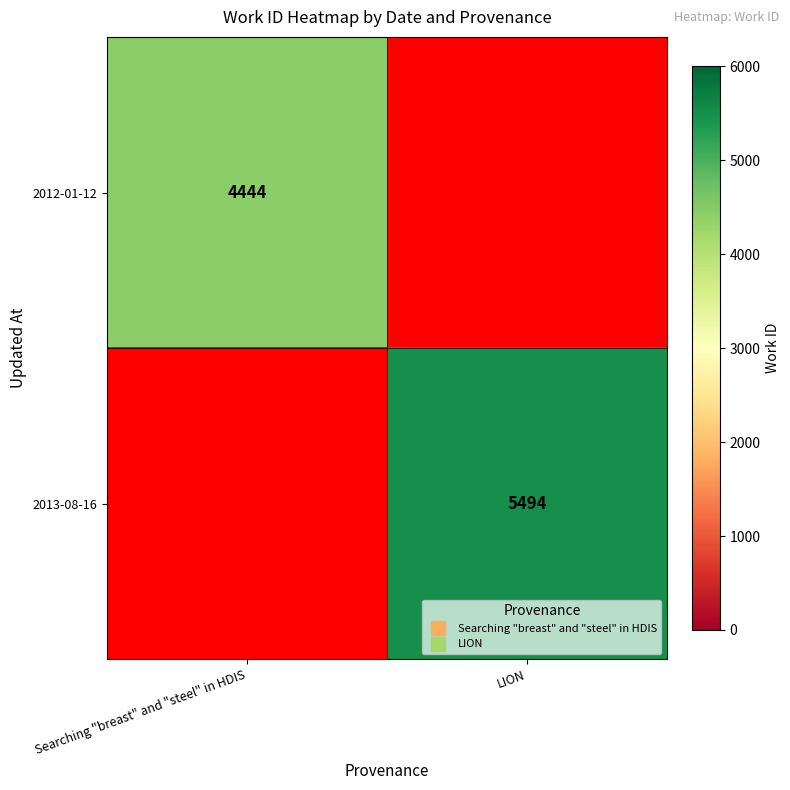

What is the greatest value displayed?

5494.0